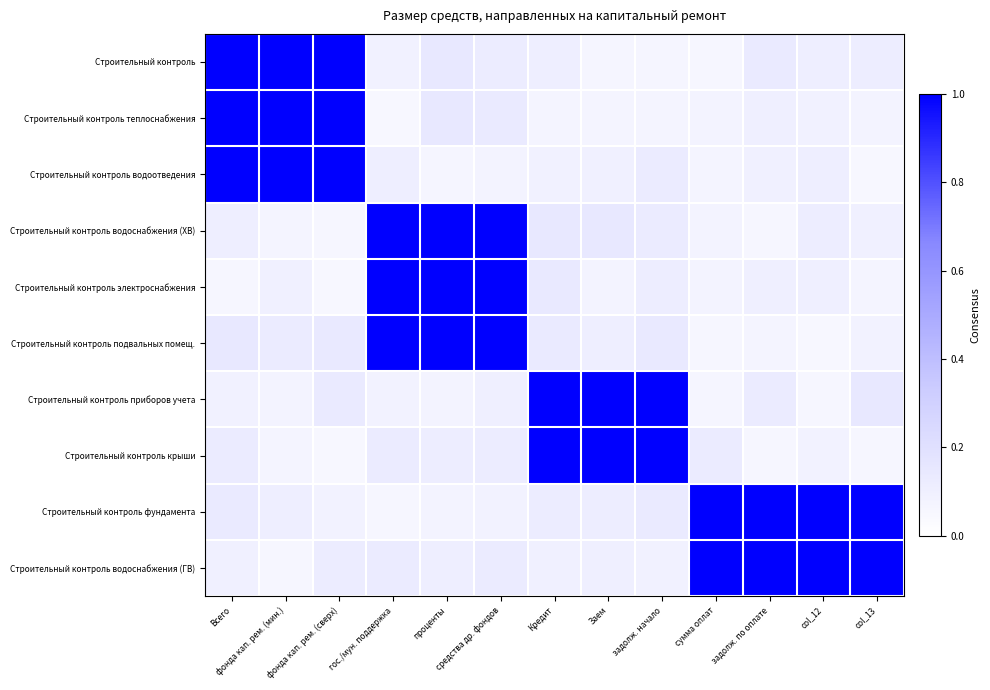

Reading left to right, list all the values displayed in this chart.

Строительный контроль: Всего=1.0	фонда кап. рем. (мин.)=1.0	фонда кап. рем. (сверх)=1.0	гос./мун. поддержка=0.1	проценты=0.1	средства др. фондов=0.1	Кредит=0.1	Заем=0.1	задолж. начало=0.1	сумма оплат=0.1	задолж. по оплате=0.1	col_12=0.1	col_13=0.1
Строительный контроль теплоснабжения: Всего=1.0	фонда кап. рем. (мин.)=1.0	фонда кап. рем. (сверх)=1.0	гос./мун. поддержка=0.1	проценты=0.1	средства др. фондов=0.1	Кредит=0.1	Заем=0.1	задолж. начало=0.1	сумма оплат=0.1	задолж. по оплате=0.1	col_12=0.1	col_13=0.1
Строительный контроль водоотведения: Всего=1.0	фонда кап. рем. (мин.)=1.0	фонда кап. рем. (сверх)=1.0	гос./мун. поддержка=0.1	проценты=0.1	средства др. фондов=0.1	Кредит=0.1	Заем=0.1	задолж. начало=0.1	сумма оплат=0.1	задолж. по оплате=0.1	col_12=0.1	col_13=0.1
Строительный контроль водоснабжения (ХВ): Всего=0.1	фонда кап. рем. (мин.)=0.1	фонда кап. рем. (сверх)=0.1	гос./мун. поддержка=1.0	проценты=1.0	средства др. фондов=1.0	Кредит=0.1	Заем=0.1	задолж. начало=0.1	сумма оплат=0.1	задолж. по оплате=0.1	col_12=0.1	col_13=0.1
Строительный контроль электроснабжения: Всего=0.1	фонда кап. рем. (мин.)=0.1	фонда кап. рем. (сверх)=0.1	гос./мун. поддержка=1.0	проценты=1.0	средства др. фондов=1.0	Кредит=0.1	Заем=0.1	задолж. начало=0.1	сумма оплат=0.1	задолж. по оплате=0.1	col_12=0.1	col_13=0.1
Строительный контроль подвальных помещ.: Всего=0.1	фонда кап. рем. (мин.)=0.1	фонда кап. рем. (сверх)=0.1	гос./мун. поддержка=1.0	проценты=1.0	средства др. фондов=1.0	Кредит=0.1	Заем=0.1	задолж. начало=0.1	сумма оплат=0.1	задолж. по оплате=0.1	col_12=0.1	col_13=0.1
Строительный контроль приборов учета: Всего=0.1	фонда кап. рем. (мин.)=0.1	фонда кап. рем. (сверх)=0.1	гос./мун. поддержка=0.1	проценты=0.1	средства др. фондов=0.1	Кредит=1.0	Заем=1.0	задолж. начало=1.0	сумма оплат=0.1	задолж. по оплате=0.1	col_12=0.1	col_13=0.1
Строительный контроль крыши: Всего=0.1	фонда кап. рем. (мин.)=0.1	фонда кап. рем. (сверх)=0.1	гос./мун. поддержка=0.1	проценты=0.1	средства др. фондов=0.1	Кредит=1.0	Заем=1.0	задолж. начало=1.0	сумма оплат=0.1	задолж. по оплате=0.1	col_12=0.1	col_13=0.1
Строительный контроль фундамента: Всего=0.1	фонда кап. рем. (мин.)=0.1	фонда кап. рем. (сверх)=0.1	гос./мун. поддержка=0.1	проценты=0.1	средства др. фондов=0.1	Кредит=0.1	Заем=0.1	задолж. начало=0.1	сумма оплат=1.0	задолж. по оплате=1.0	col_12=1.0	col_13=1.0
Строительный контроль водоснабжения (ГВ): Всего=0.1	фонда кап. рем. (мин.)=0.1	фонда кап. рем. (сверх)=0.1	гос./мун. поддержка=0.1	проценты=0.1	средства др. фондов=0.1	Кредит=0.1	Заем=0.1	задолж. начало=0.1	сумма оплат=1.0	задолж. по оплате=1.0	col_12=1.0	col_13=1.0